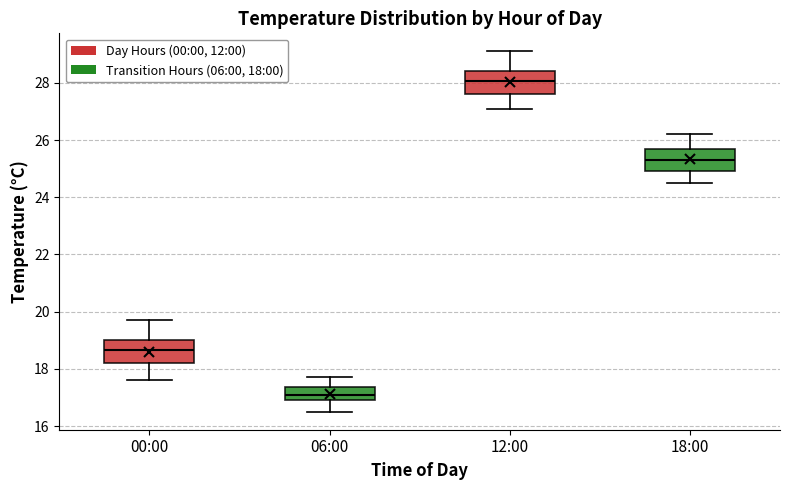

Which box's median line is the highest?

12:00